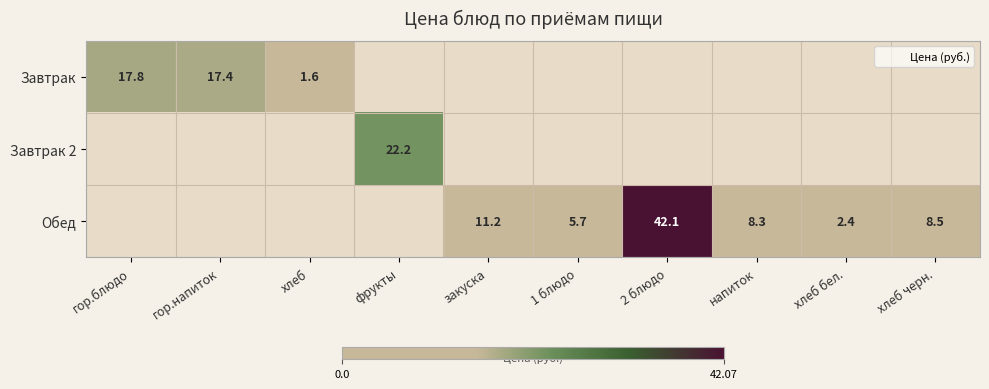

At how many categories does at least one series exceed 13?

4